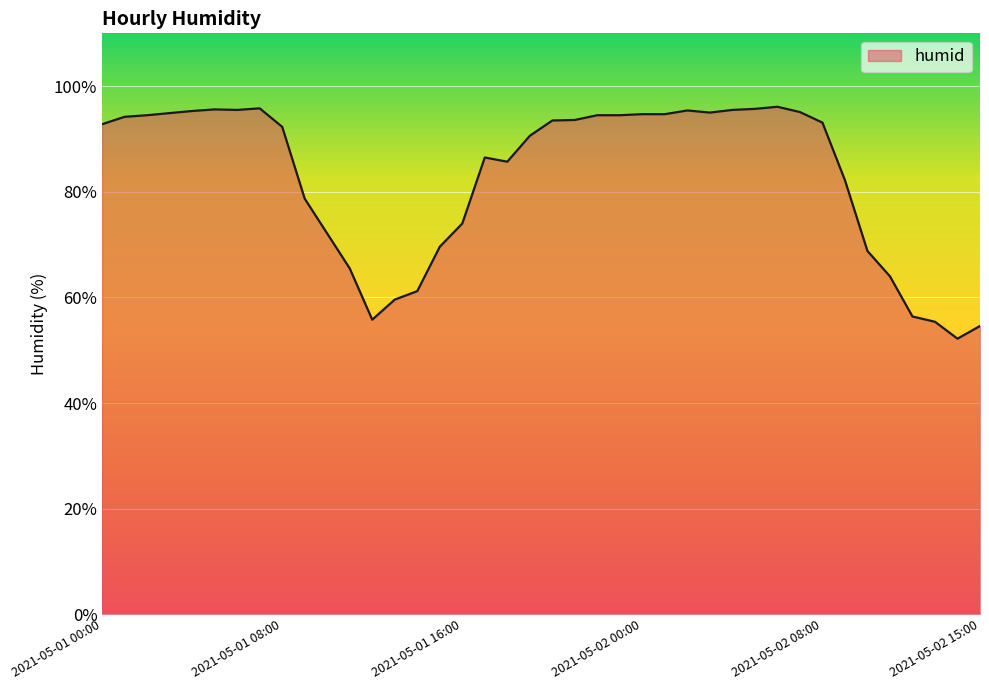

What is the smallest value displayed?

52.2